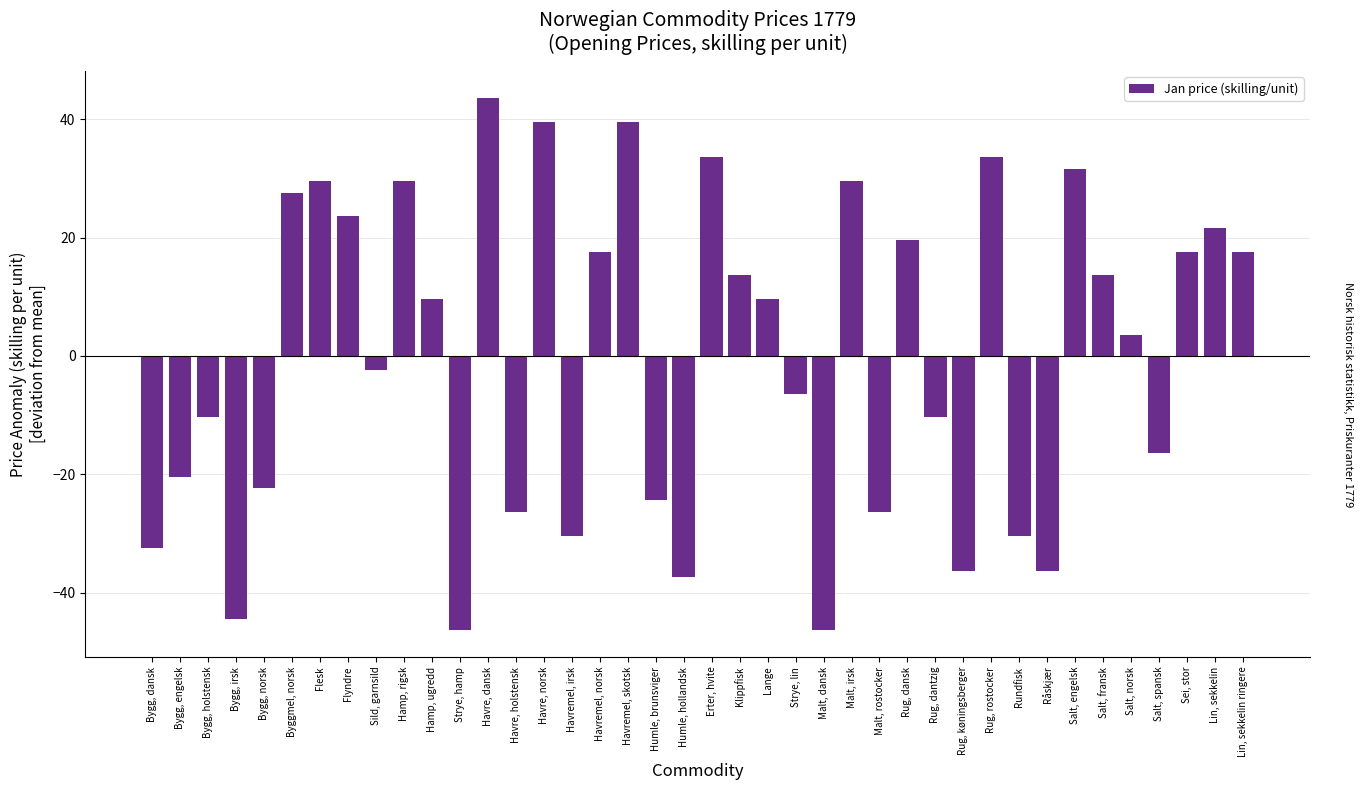

What position from the right is Flesk?

34